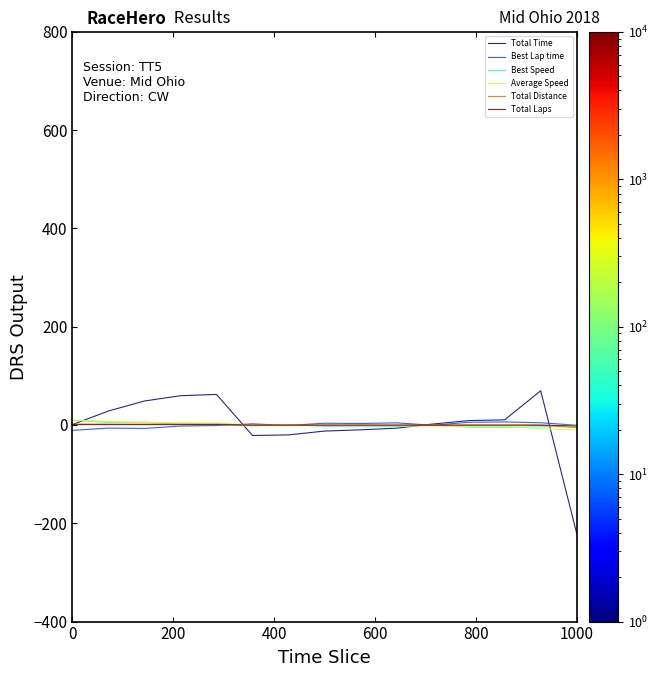

Which series has the widest spread of values?

Total Time